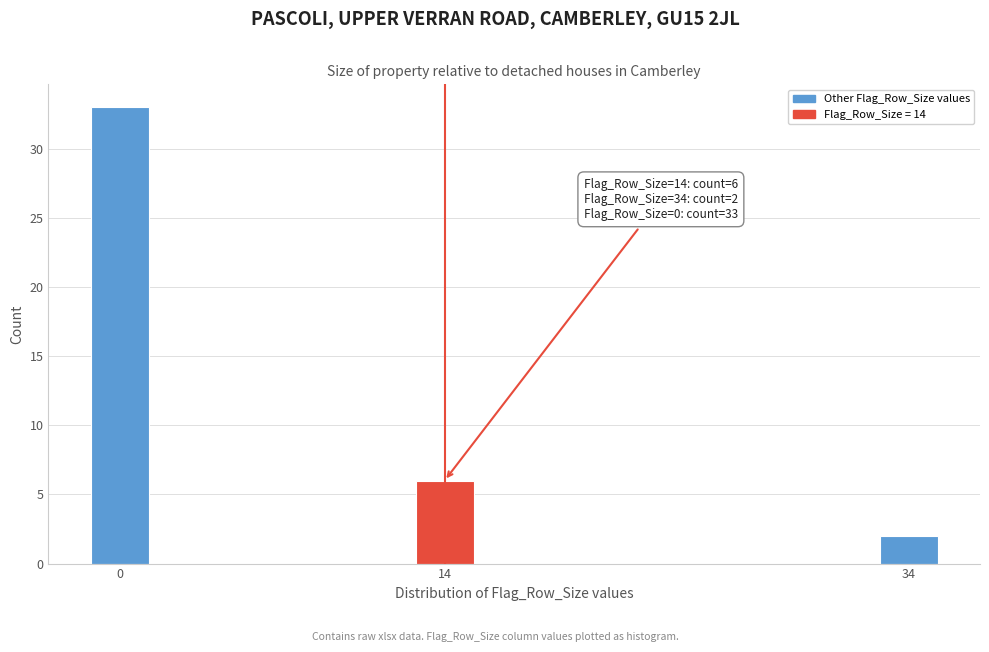

Reading left to right, list all the values displayed in this chart.

33	6	2